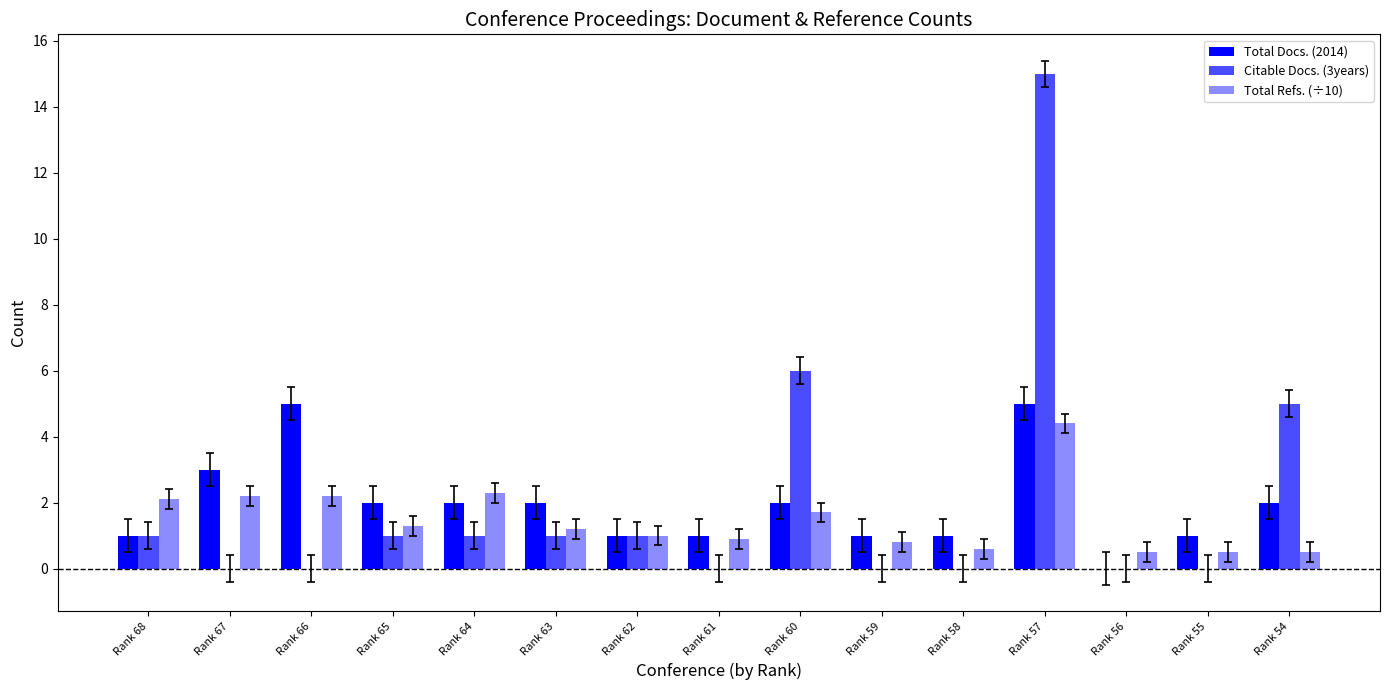

Count the Total Docs. (2014) values in the range 1 to 2.

11